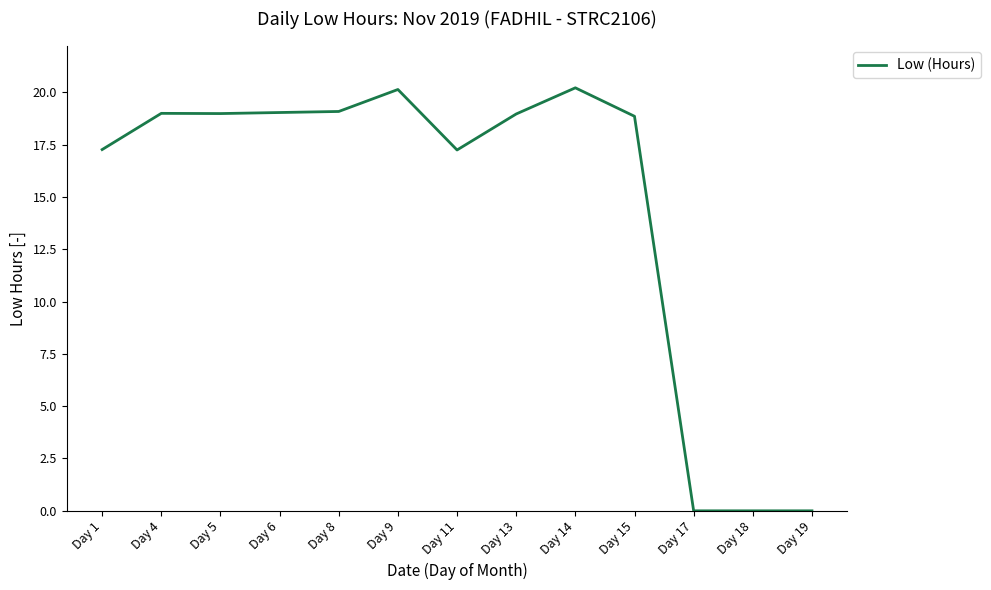

How many lines are shown in the chart?

1